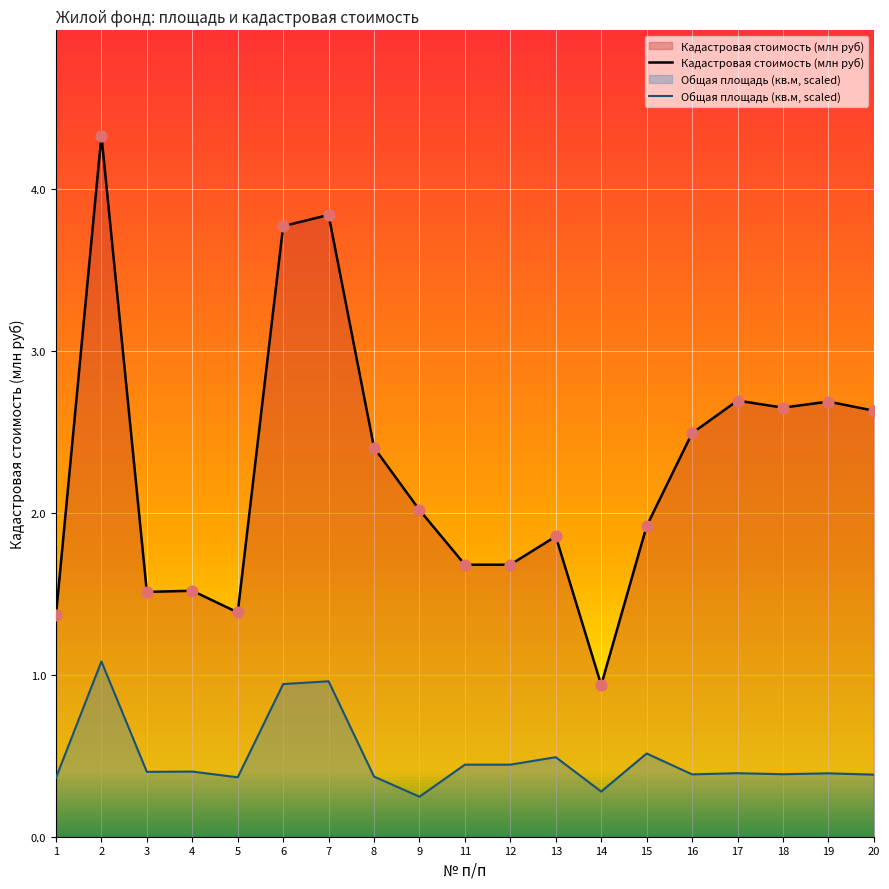

Which series reaches the minimum Y coordinate?

Общая площадь (кв.м)